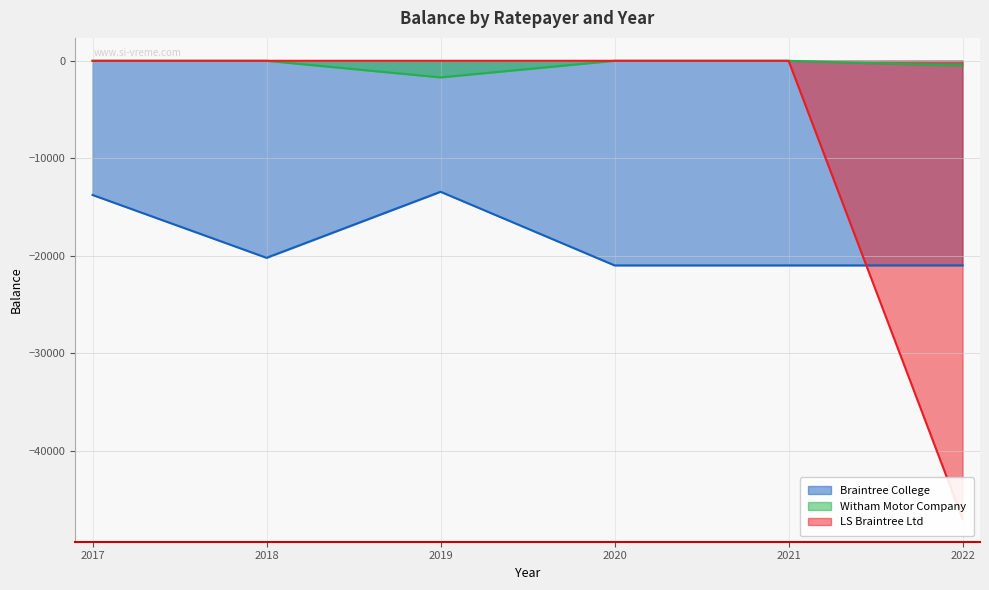

What is the difference between the second highest and second lowest values in the Braintree College series?

7226.2